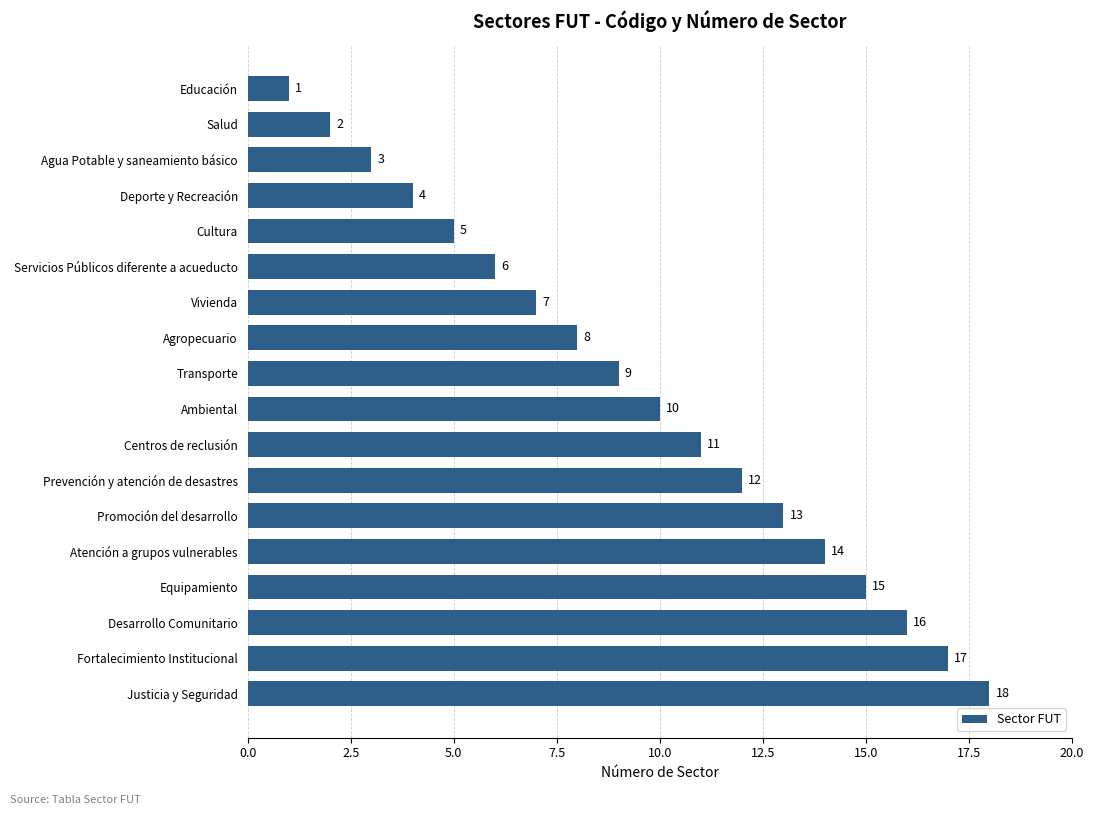

True or false: the data shows 8 at Agropecuario.

True